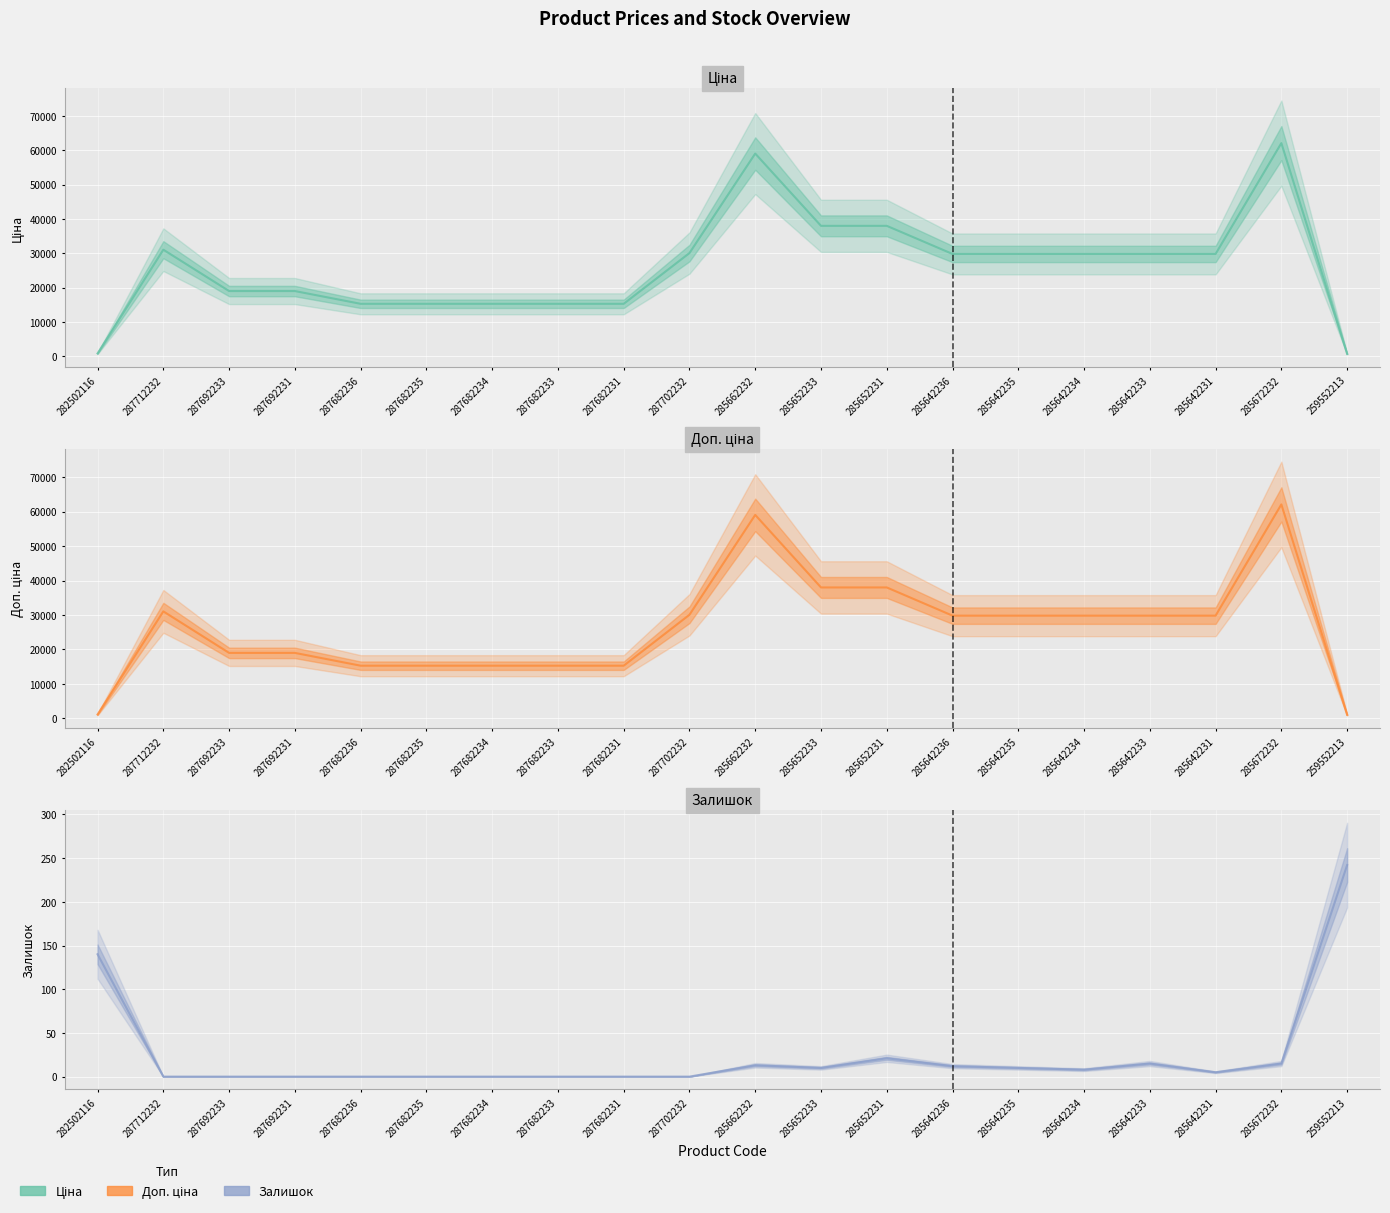

What are all the series names shown in the legend?

Ціна, Доп. ціна, Залишок